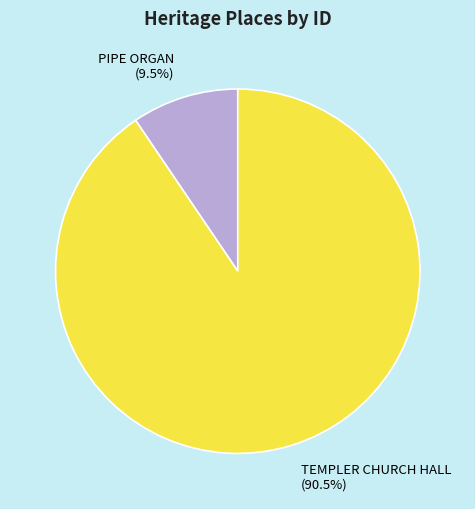

Which slice is the smallest?

PIPE ORGAN